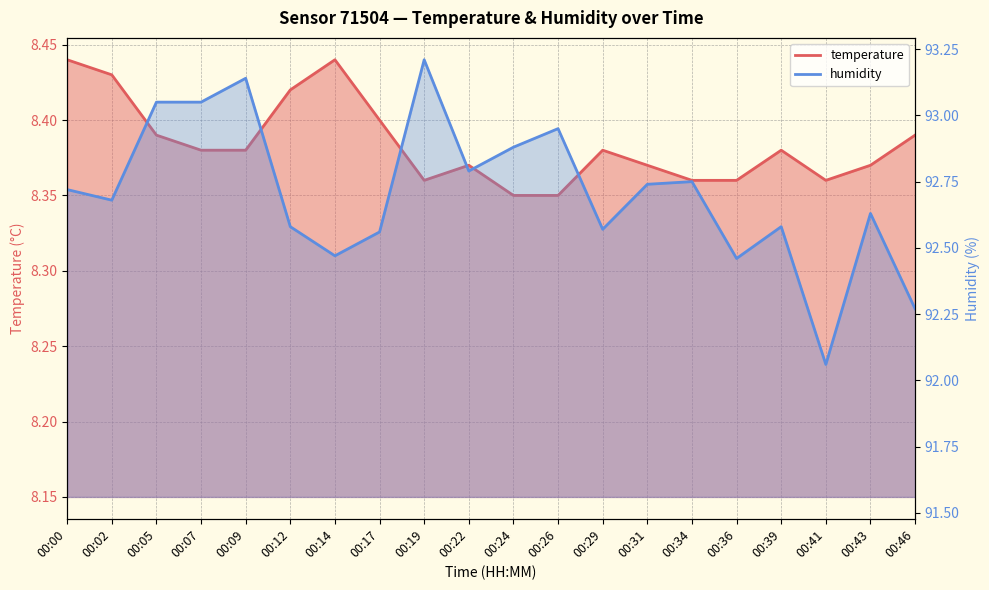

How many lines are shown in the chart?

2